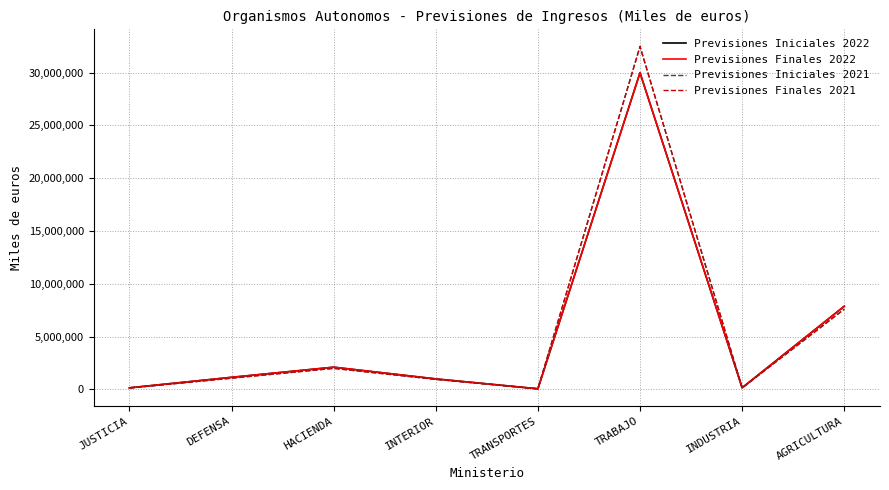

Is the value of Previsiones Iniciales 2022 at INDUSTRIA greater than the value of Previsiones Finales 2022 at DEFENSA?

No